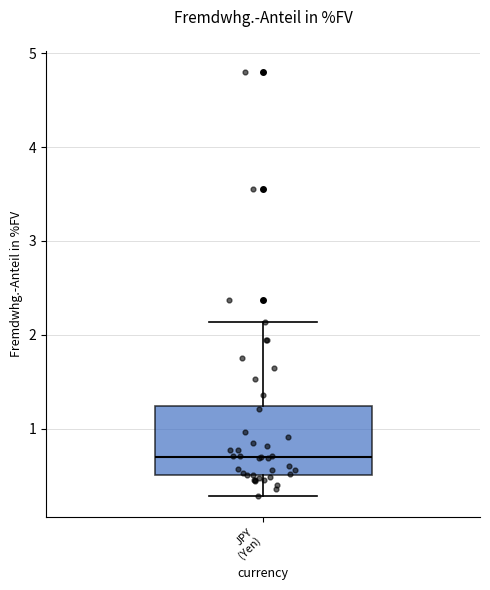

Transcribe this box plot: give where the median line is, the range the box spans, and where the two whiskers end, as read against the y-axis. The values are not printed on the chart, so give them approximately, as read against the axis.

median 0.7, box 0.5 to 1.2, whiskers 0.3 to 2.1